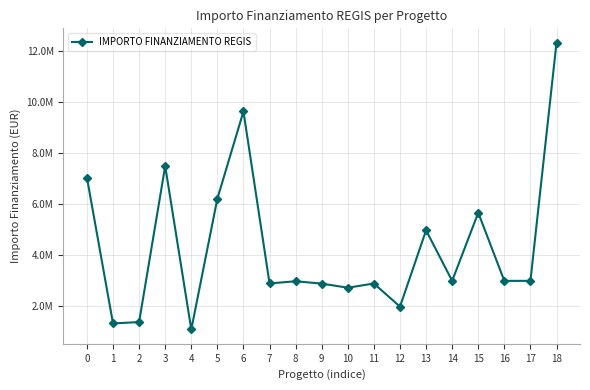

What is the ratio of the value at 13 to the value at 11?

1.7